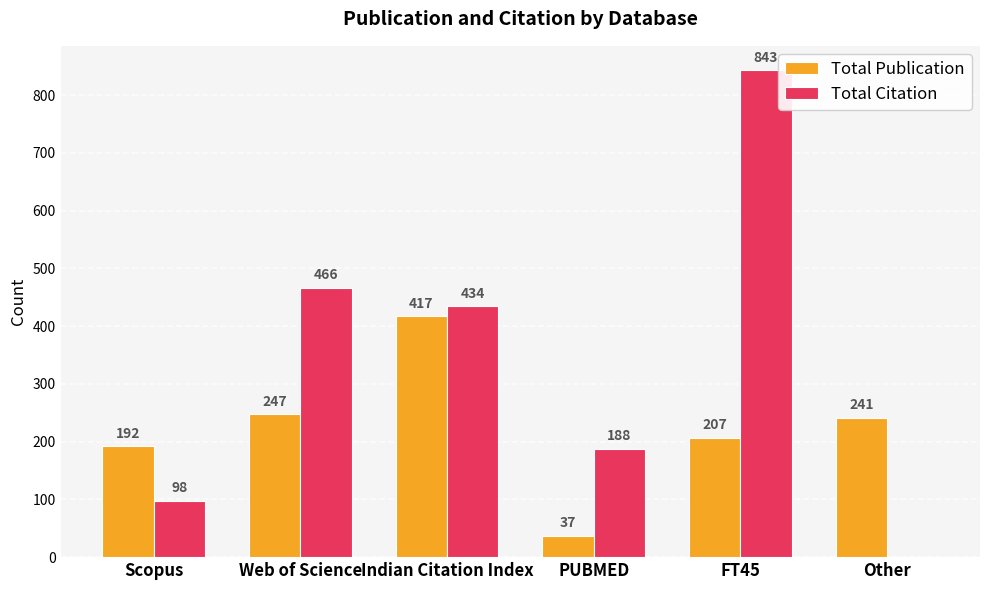

The value of Total Citation at PUBMED is 289. True or false?

False